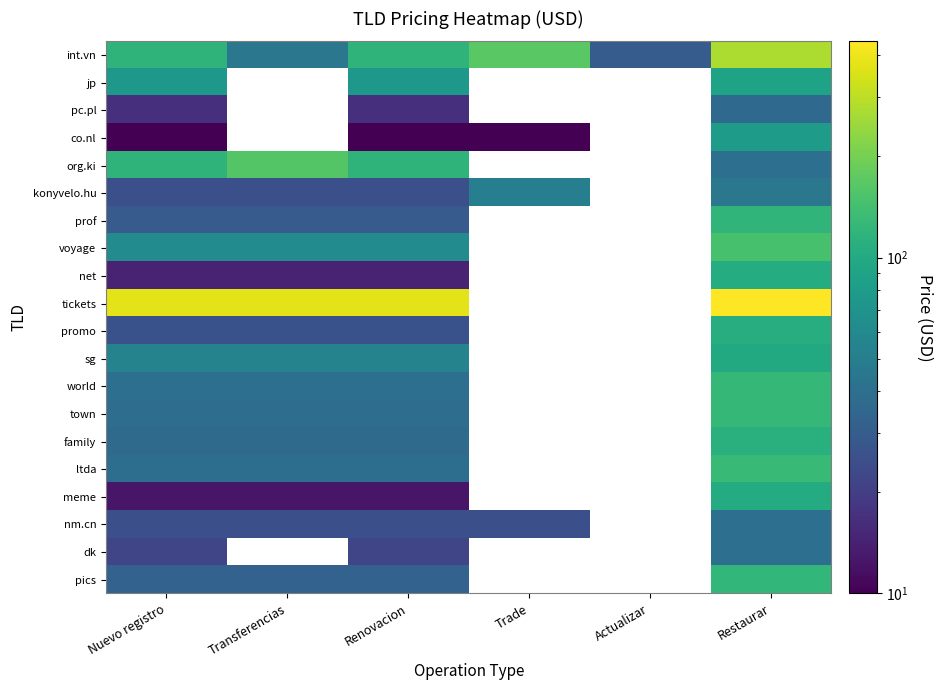

At how many categories does at least one series exceed 110?

5